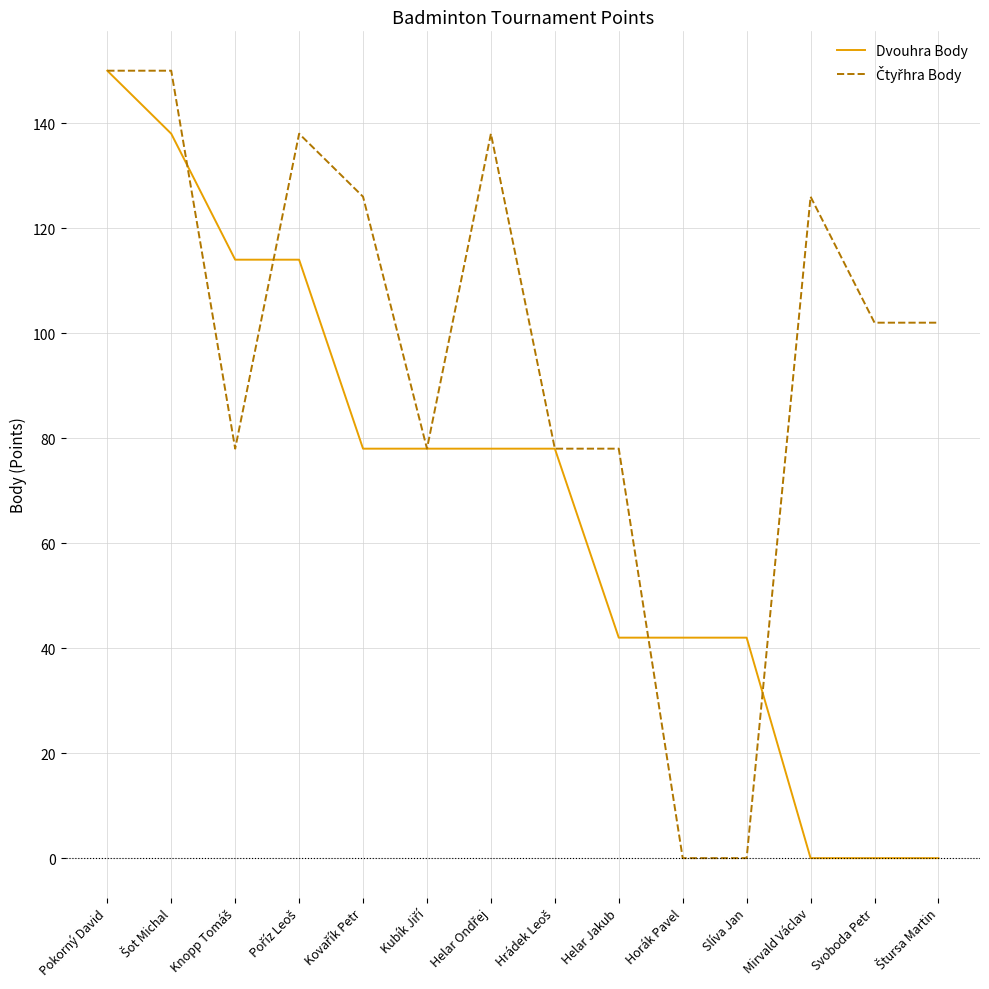

At which label does Dvouhra Body reach its peak?

Pokorný David